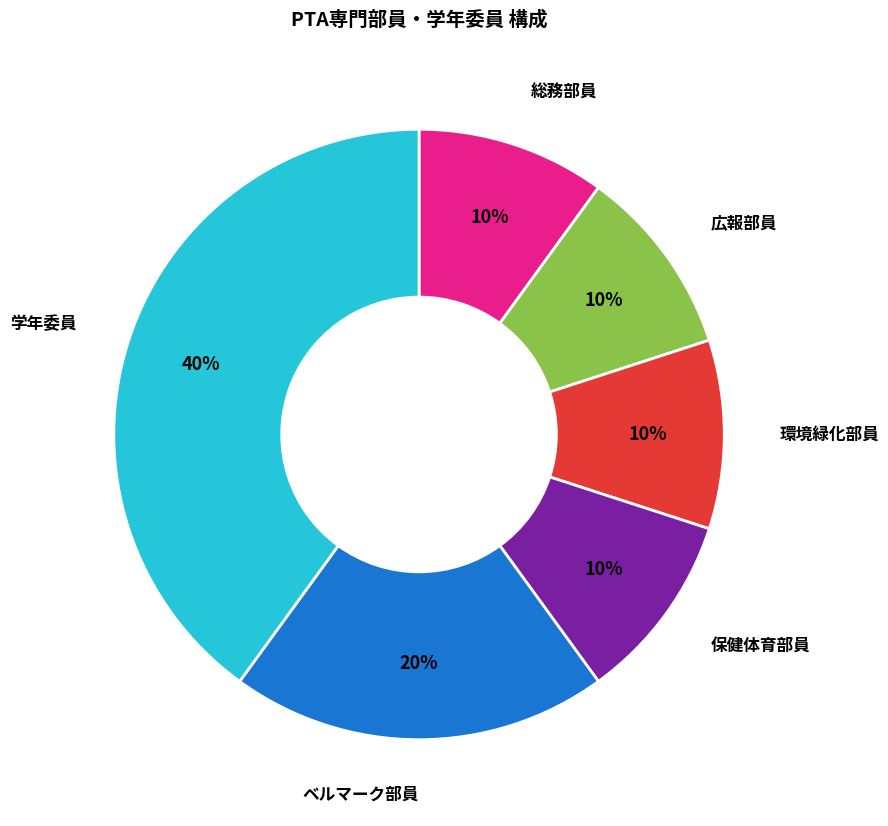

Which slice is the largest?

学年委員